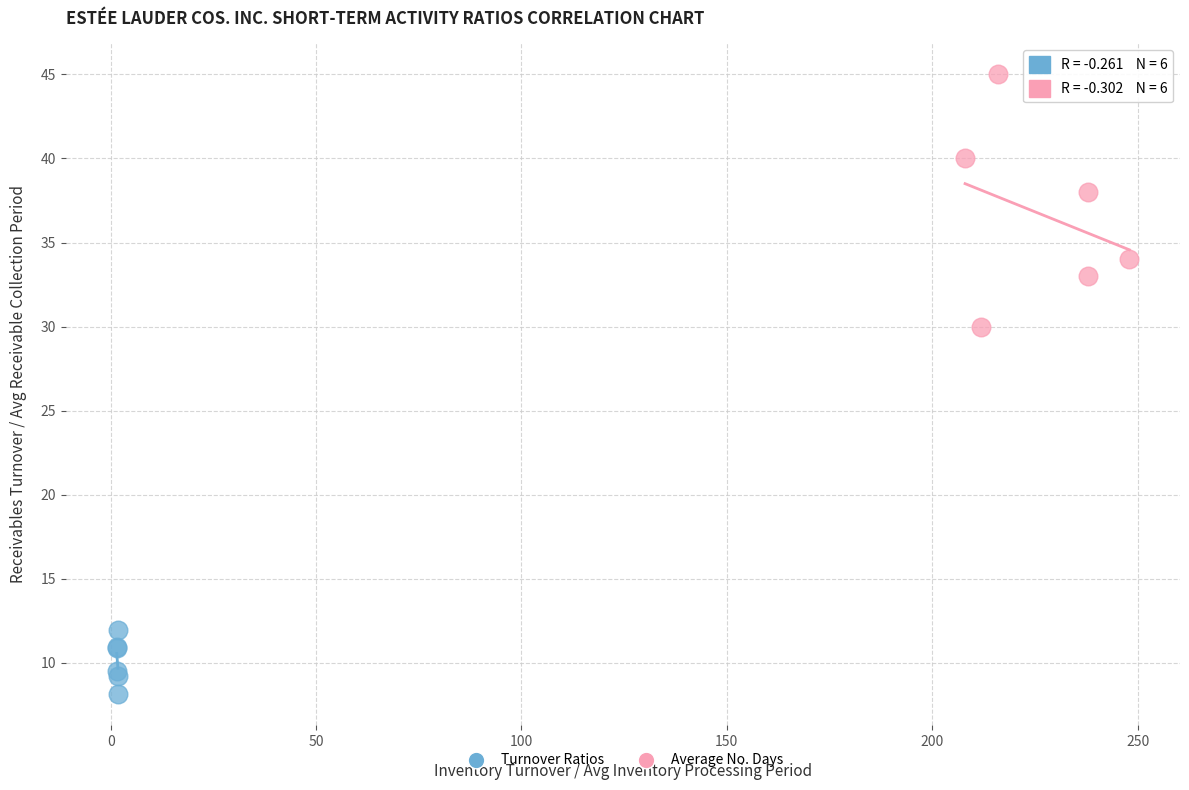

Which series contains the lowest Y value?

Turnover Ratios